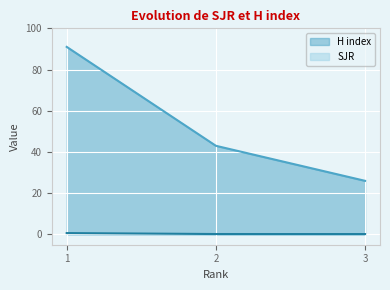

Which series has the largest range (max minus min)?

H index